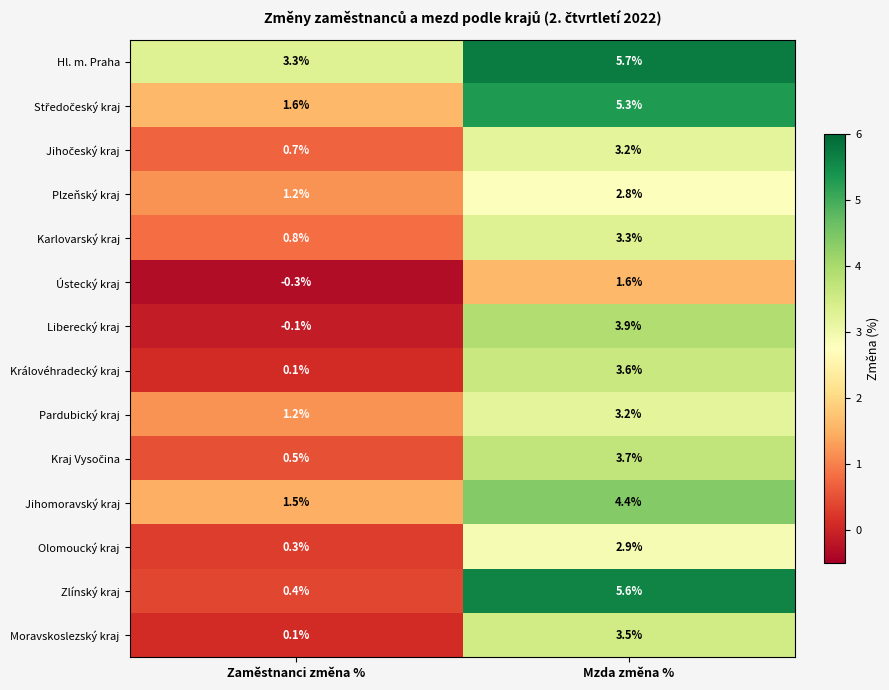

At how many categories does at least one series exceed 0?

2